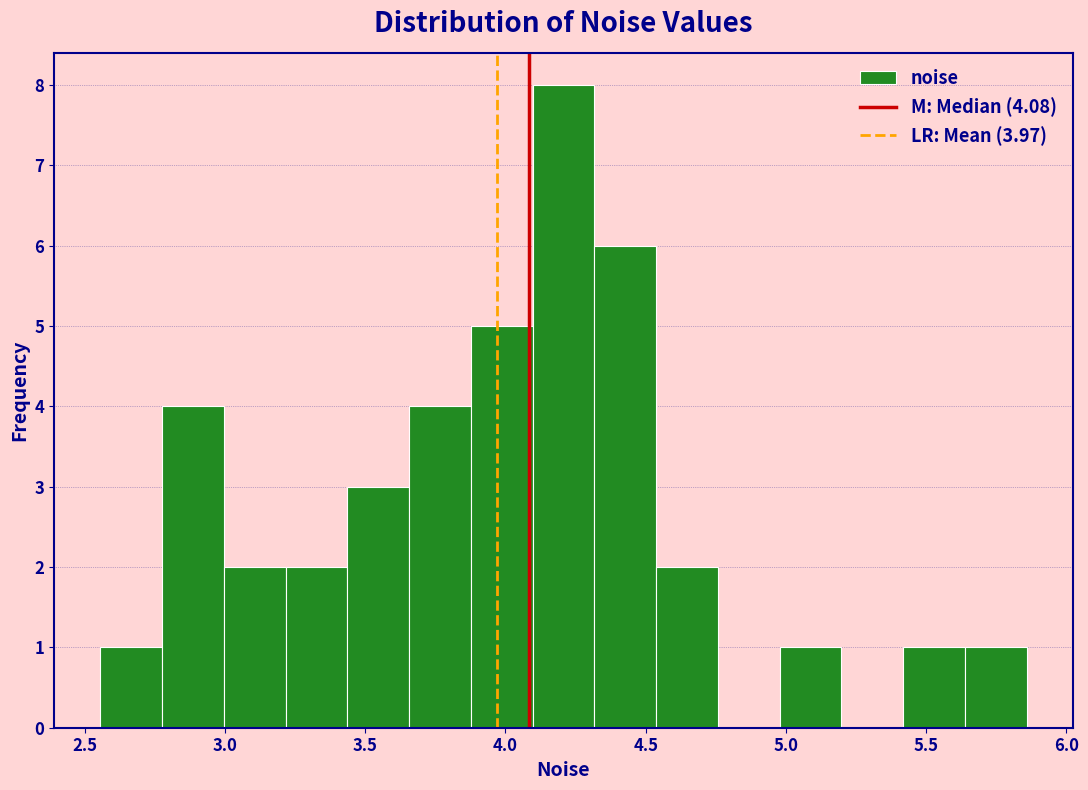

Over which range of the x-axis is the bar tallest?

4.10 to 4.30